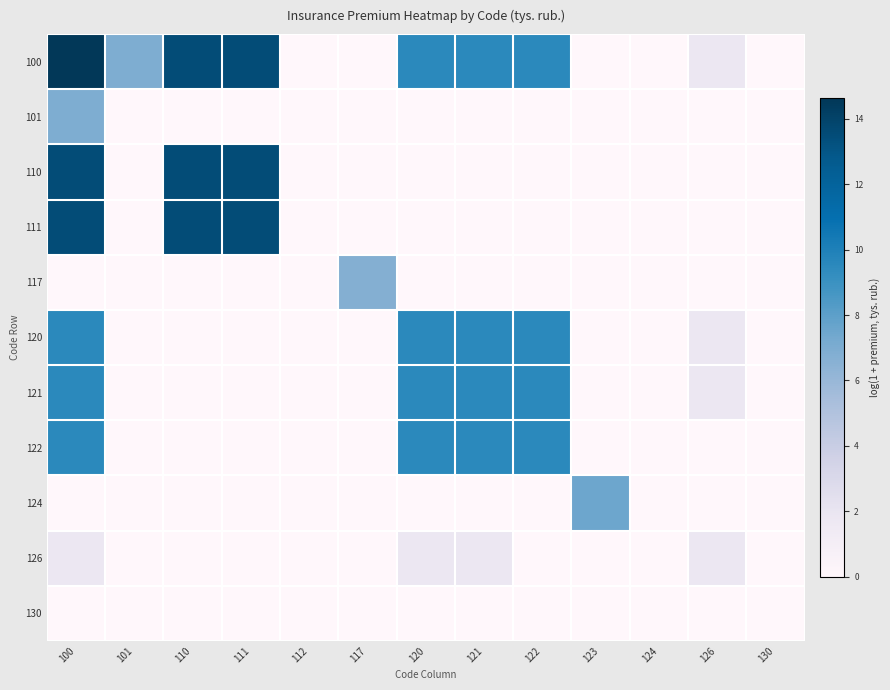

How many categories are shown in the chart?

13